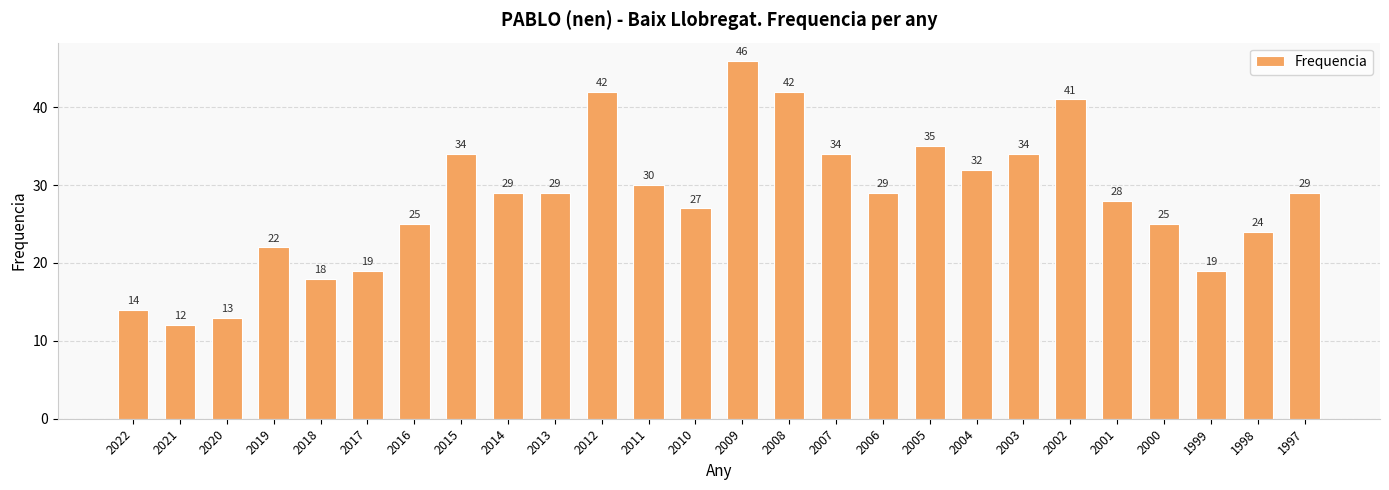

What is the minimum value shown in the chart?

12